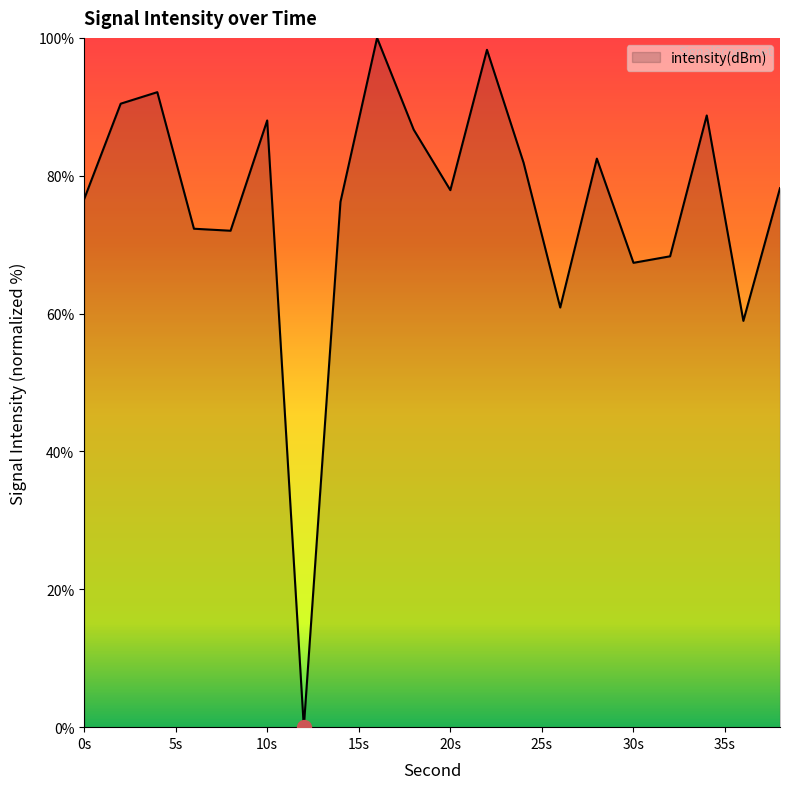

What is the difference between the maximum and minimum values?

100.0